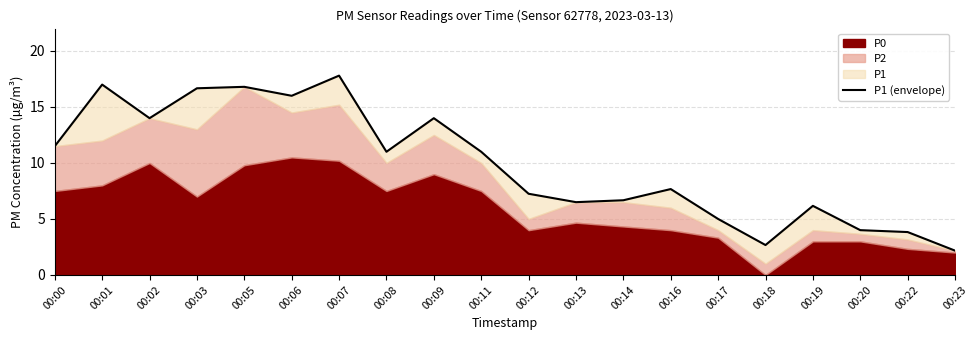

What is the maximum value shown in the chart?

17.8